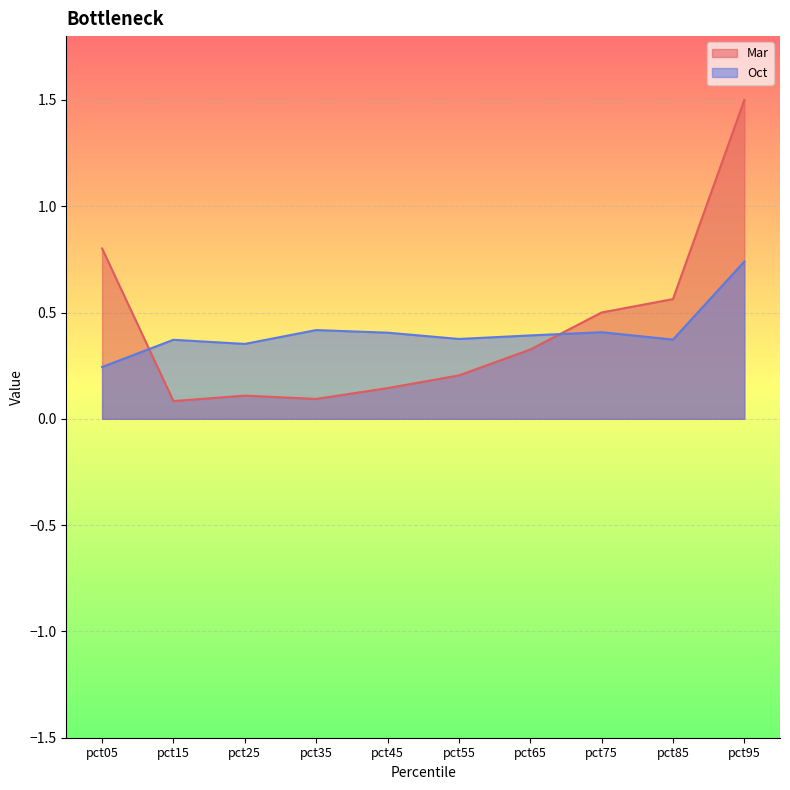

What is the value of the Oct point at the 4th from the left?

0.4